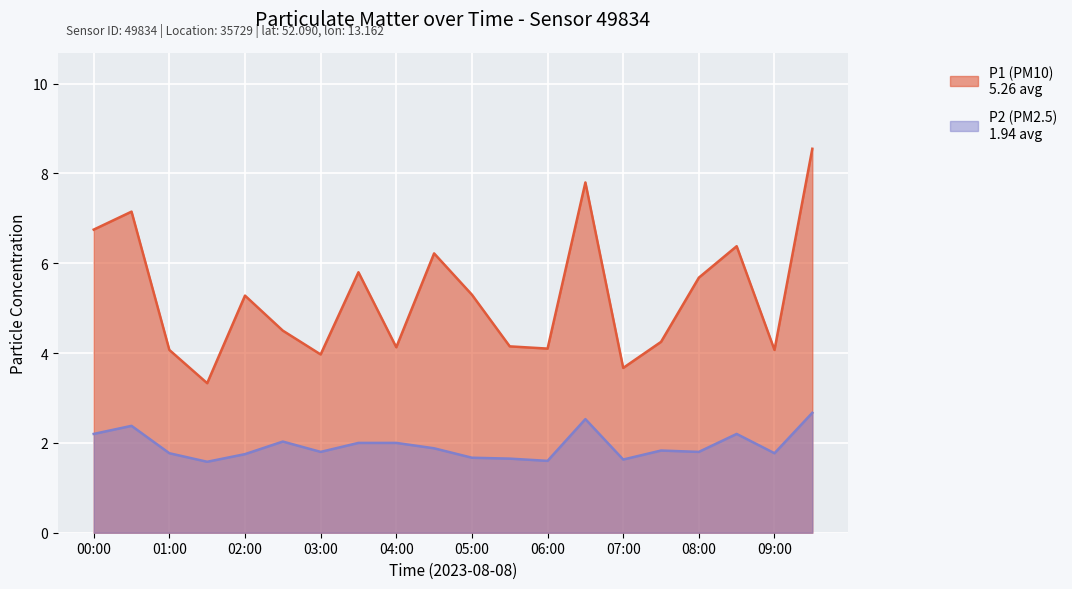

What is the label of the 10th point from the right?

05:00